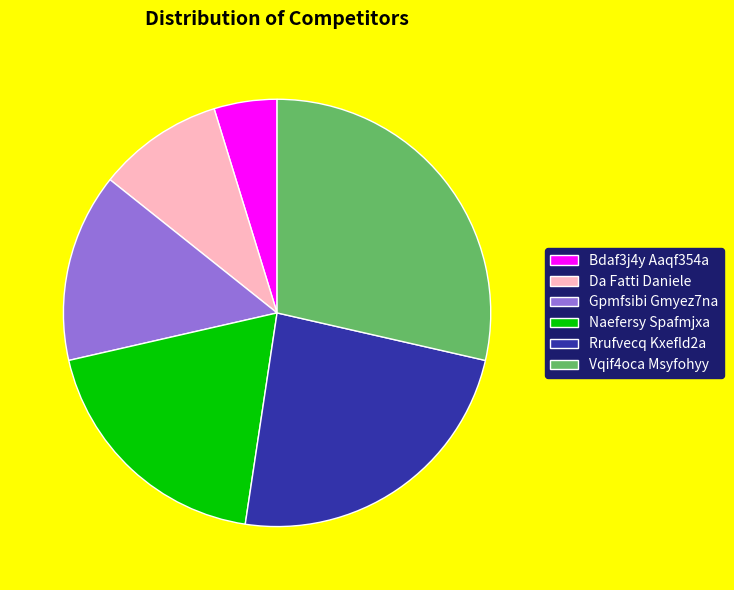

Rank the categories by value from highest to lowest.

Vqif4oca Msyfohyy, Rrufvecq Kxefld2a, Naefersy Spafmjxa, Gpmfsibi Gmyez7na, Da Fatti Daniele, Bdaf3j4y Aaqf354a